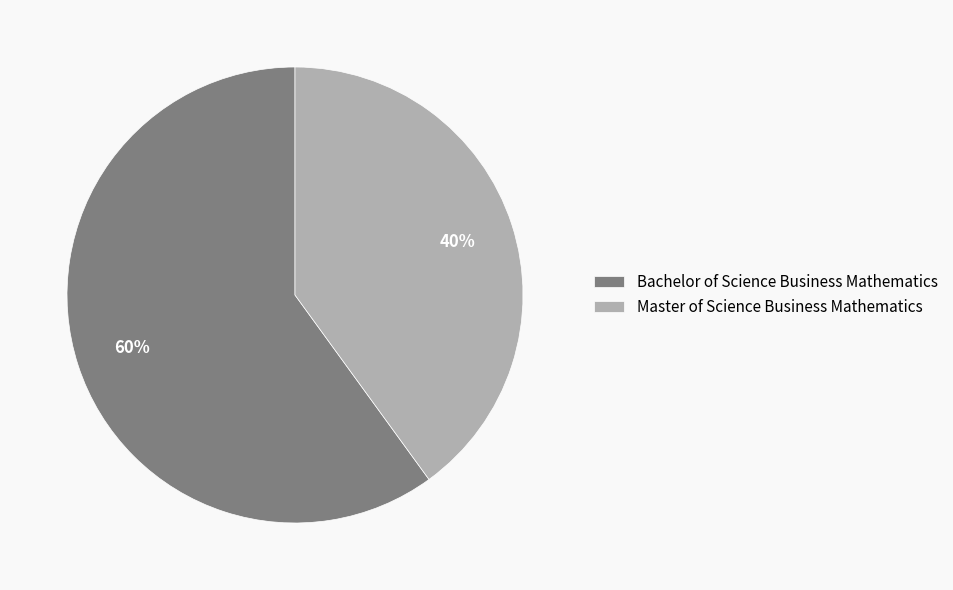

Which slice is the largest?

Bachelor of Science Business Mathematics